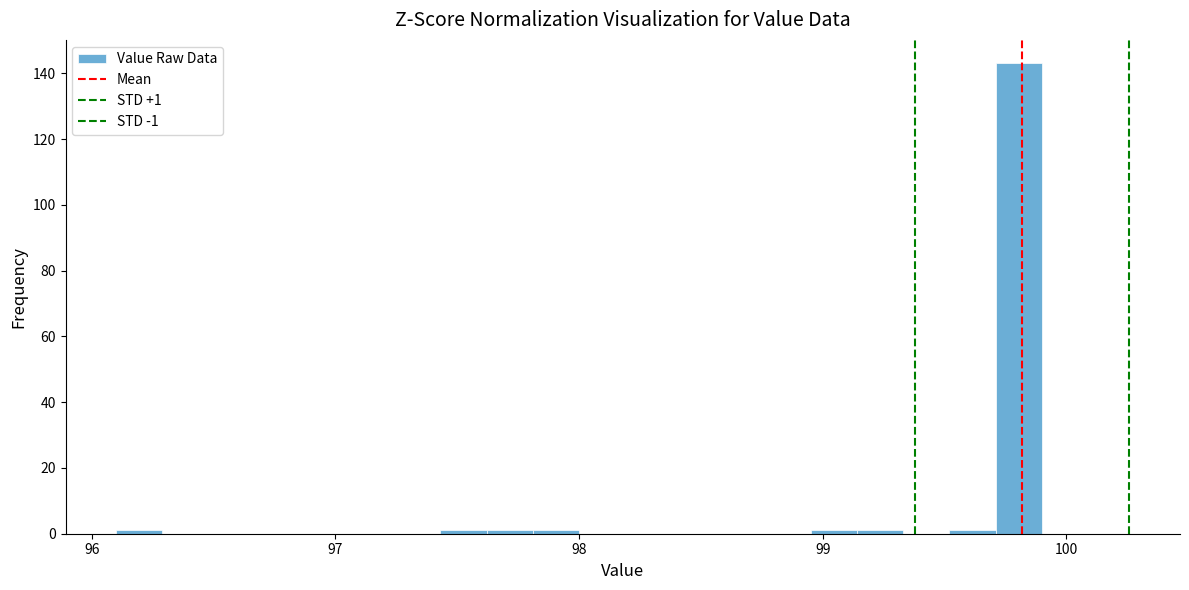

Read against the x-axis, roughly where is the centre of the tallest bar?

99.8